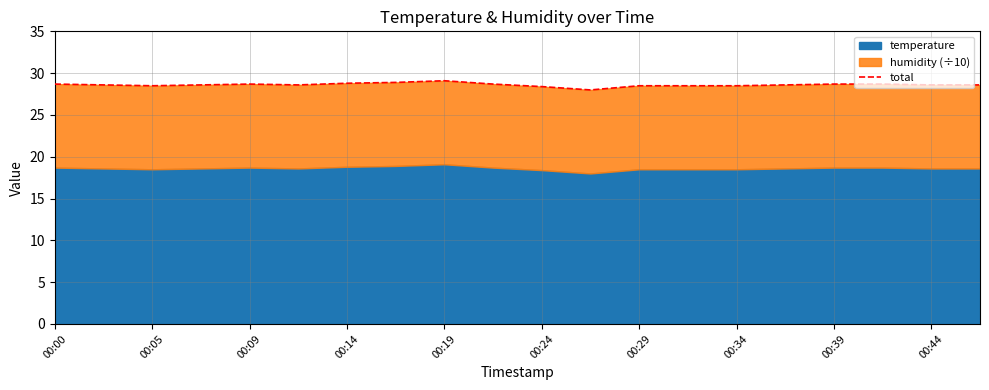

Which has a higher value, 11 or 14?

14